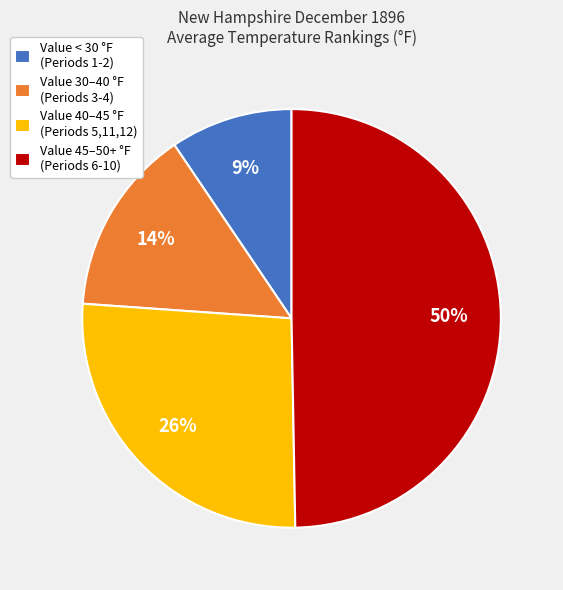

To the nearest percent, what is the average slice percentage?

25%